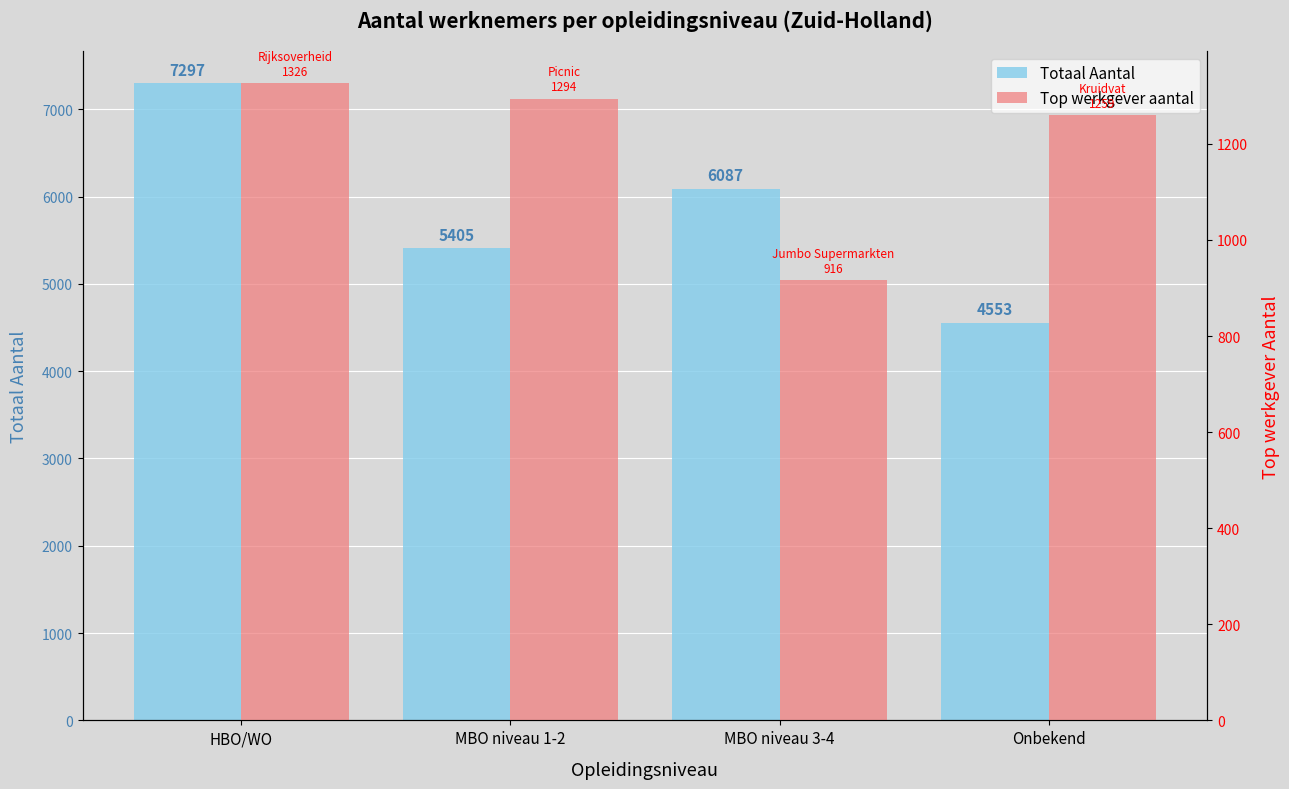

What is the label of the 4th bar from the right?

HBO/WO